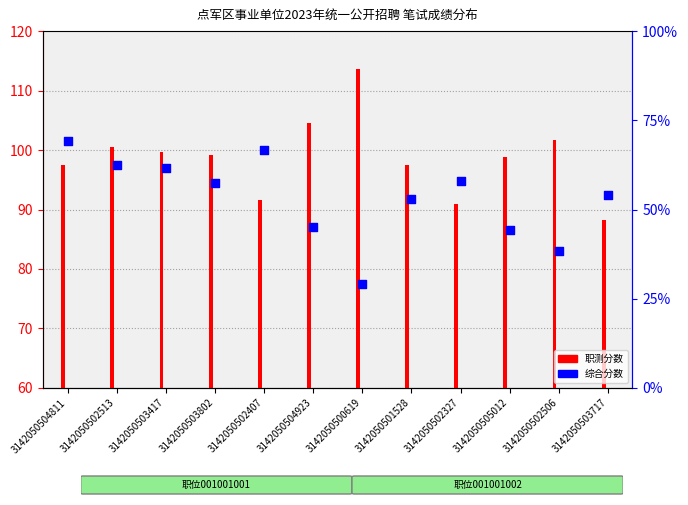

Approximately how many times larger is the value at 3142050503417 compared to 3142050501528?

1.1